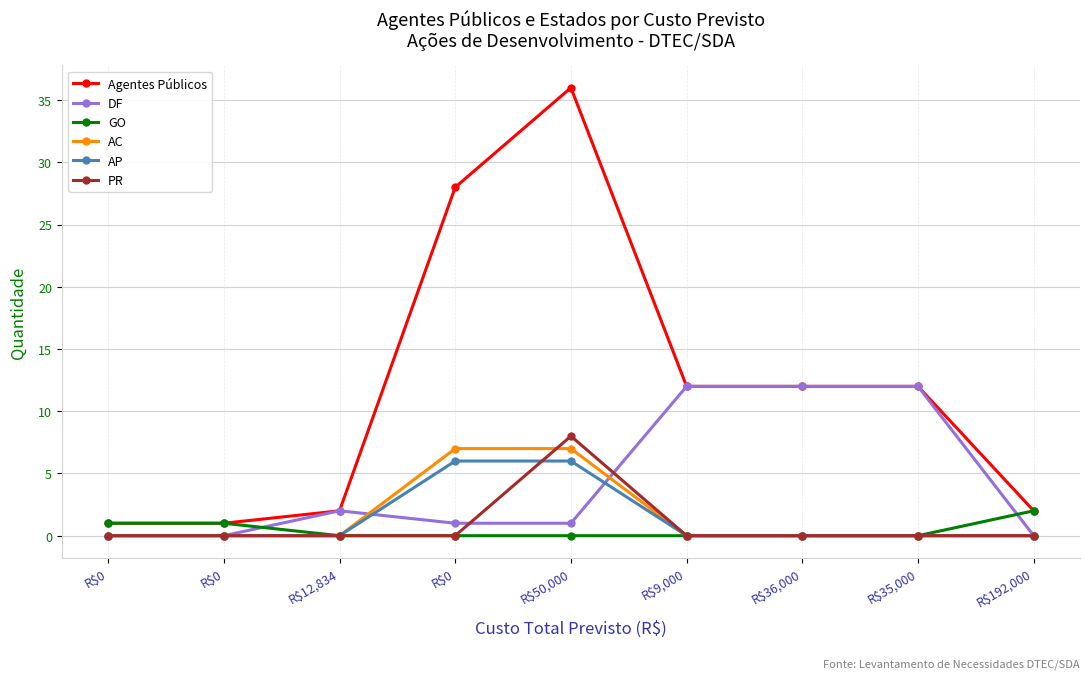

At how many categories does at least one series exceed 24?

2